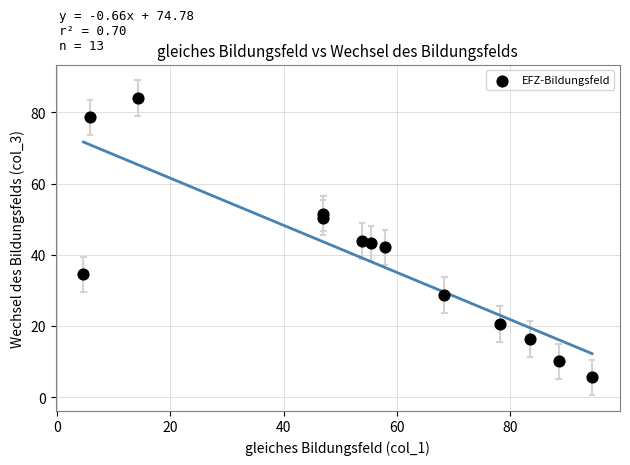

What is the range of Y values (max minus min)?

78.3